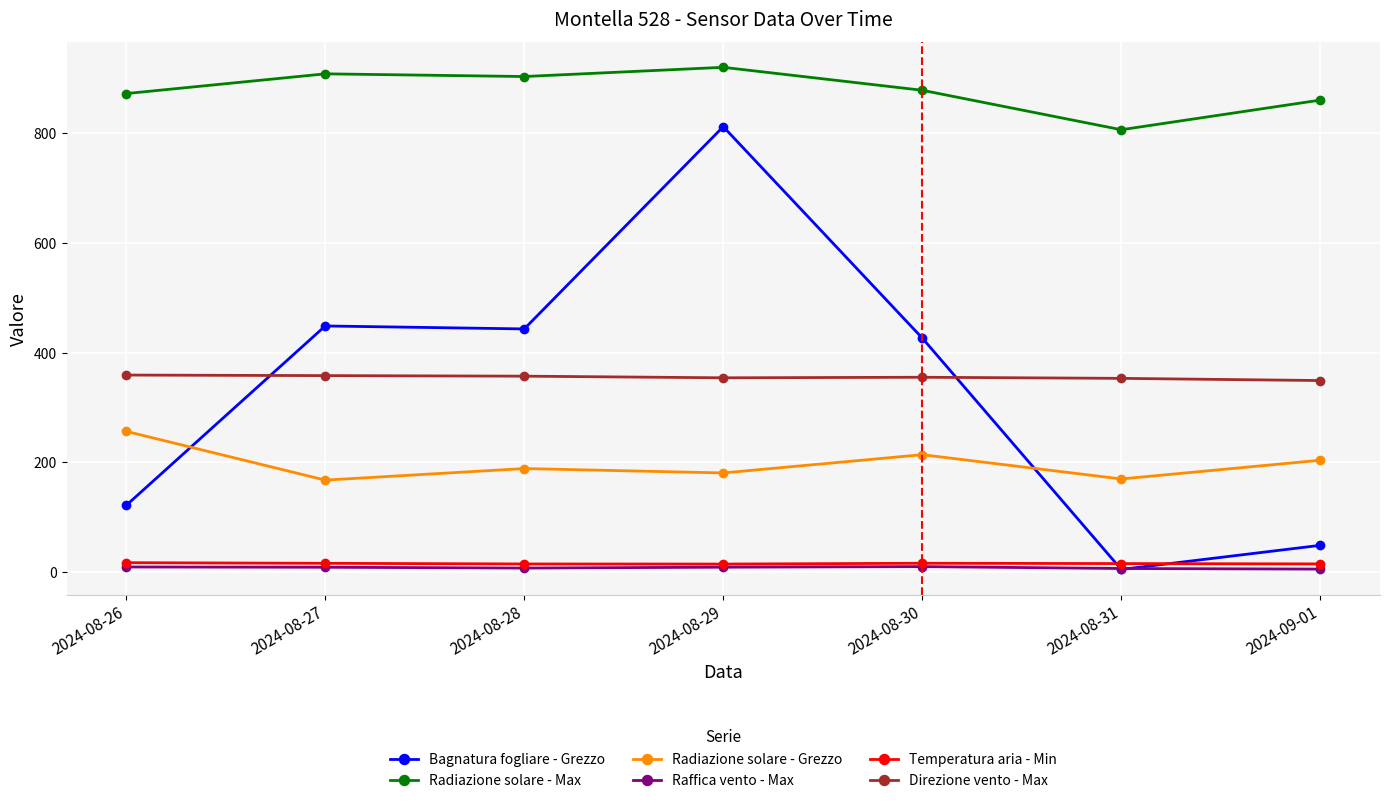

At 2024-09-01, list the series in order from smallest to largest.

Raffica vento - Max, Temperatura aria - Min, Bagnatura fogliare - Grezzo, Radiazione solare - Grezzo, Direzione vento - Max, Radiazione solare - Max